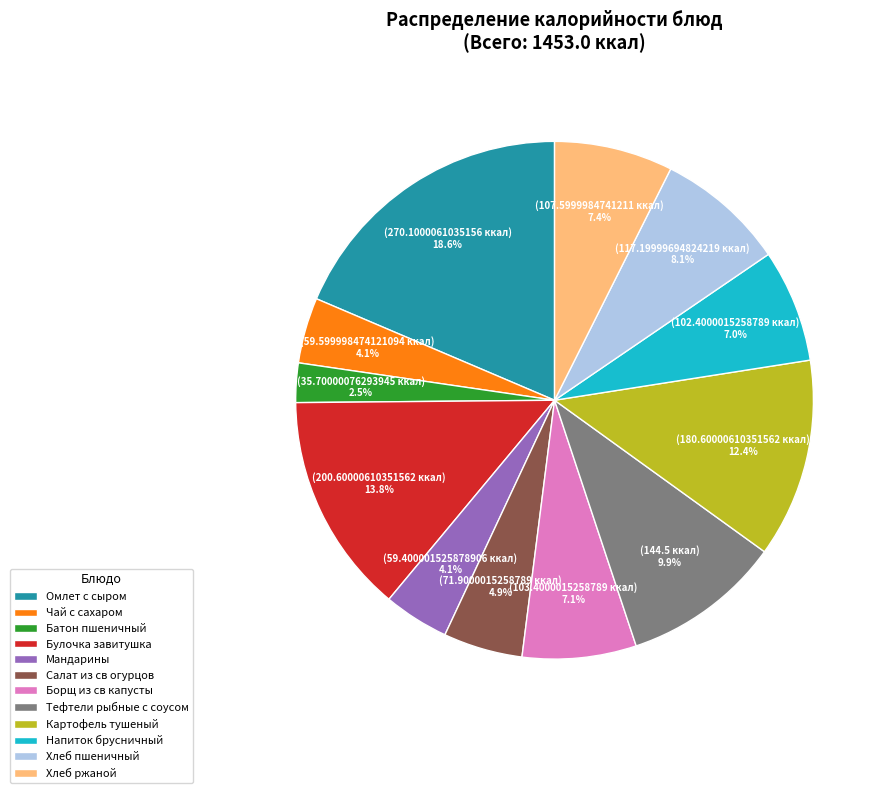

Which category has the biggest portion of the pie?

Омлет с сыром